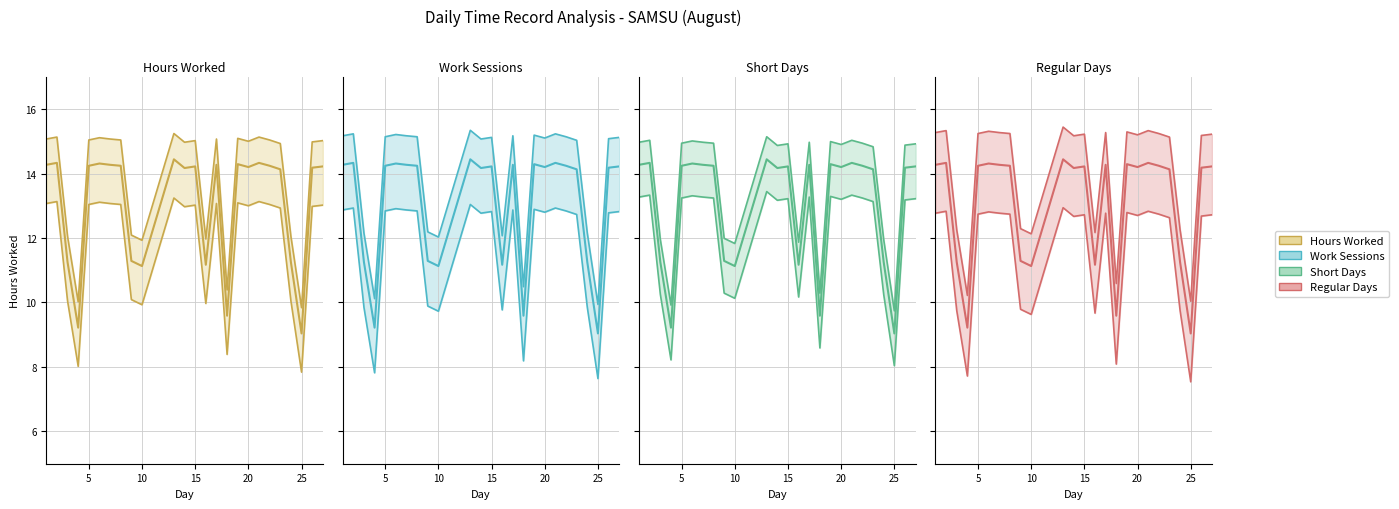

The value of Lower Bound at 10 is 12.8. True or false?

False